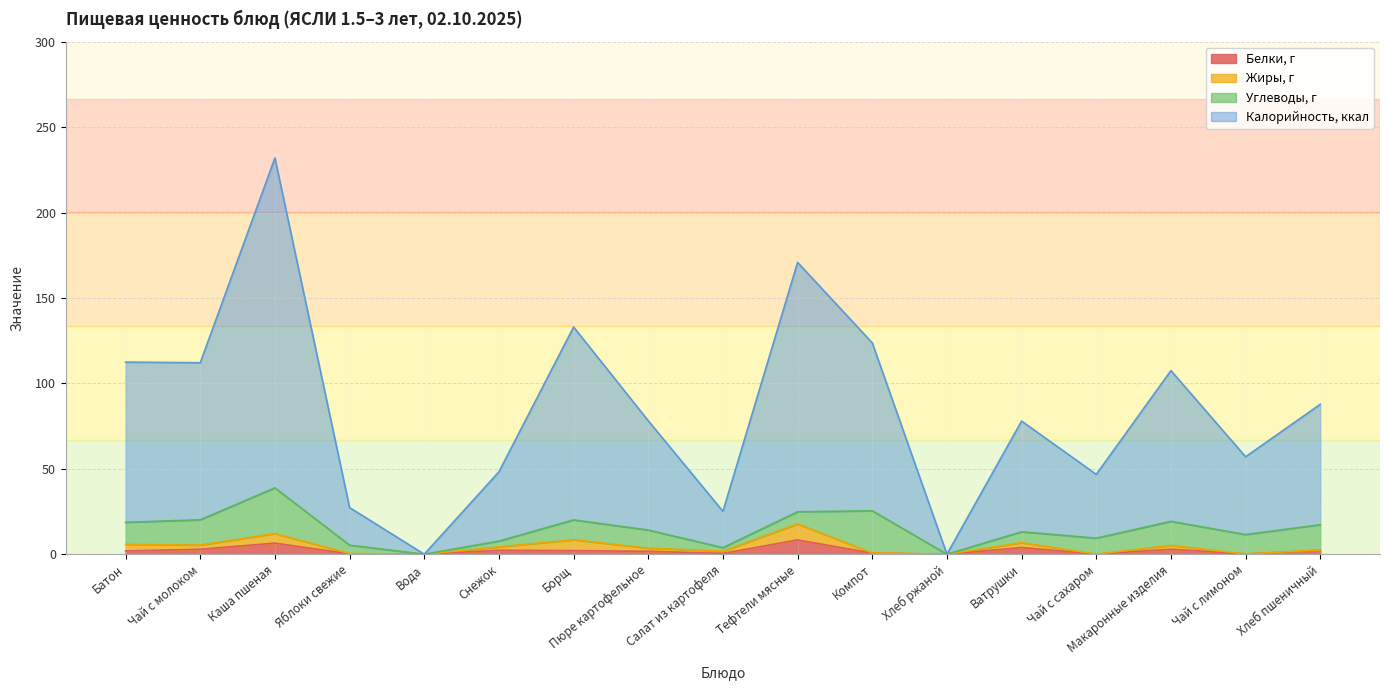

True or false: Калорийность, ккал and Белки, г cross at least once.

False